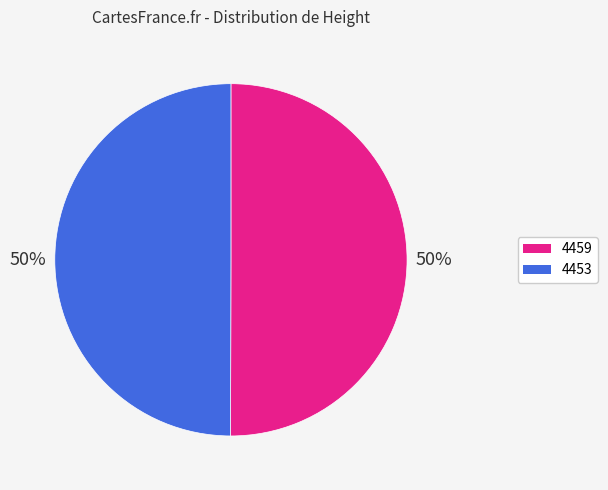

To the nearest percent, what is the combined percentage of 4459 and 4453?

100%